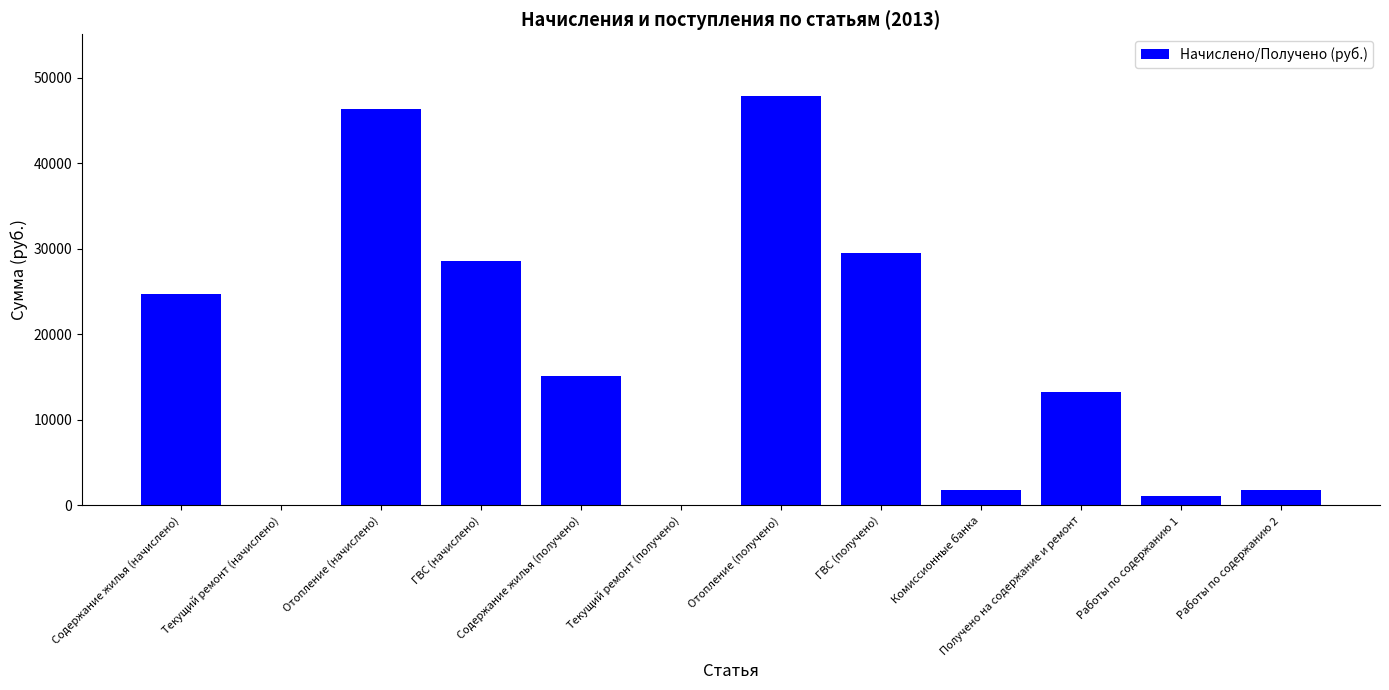

The value at Текущий ремонт (получено) is 0.0. True or false?

True